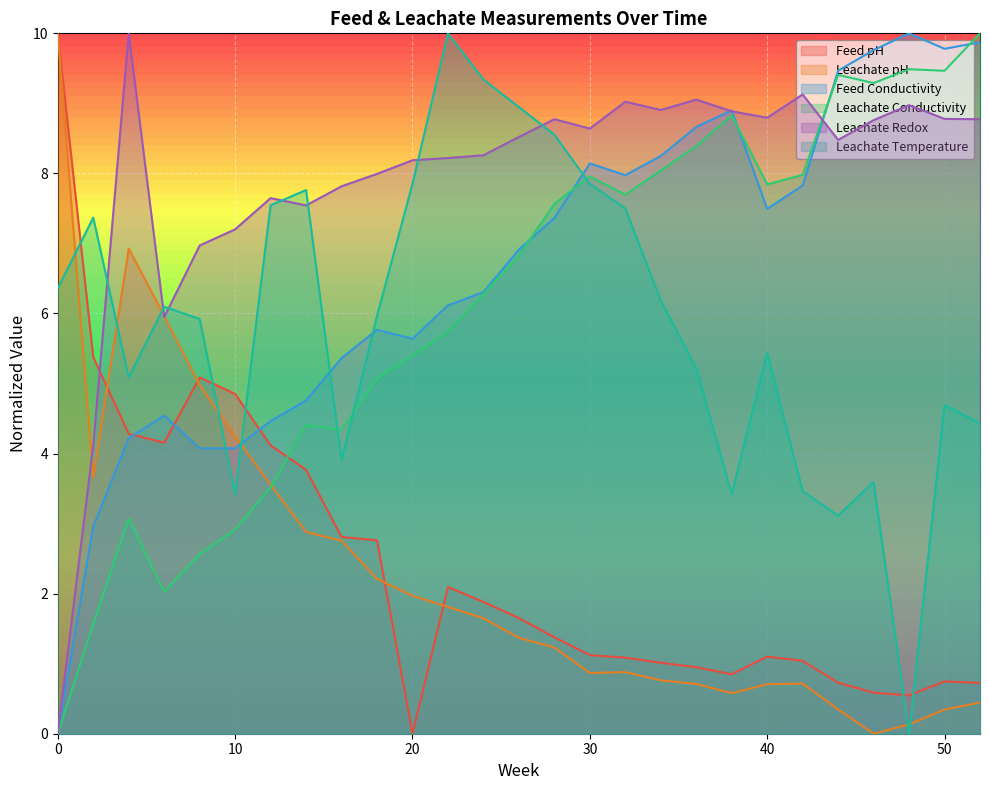

What is the value of the Leachate pH point at the 13th from the left?

1.6